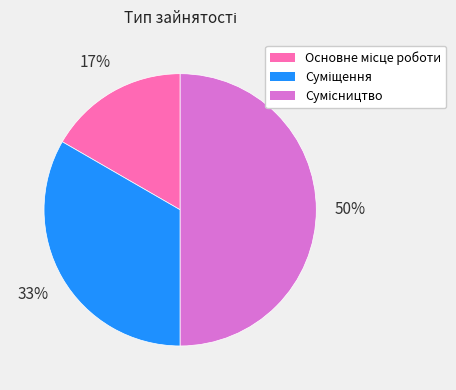

To the nearest percent, what is the difference between the largest and smallest slice percentages?

33%